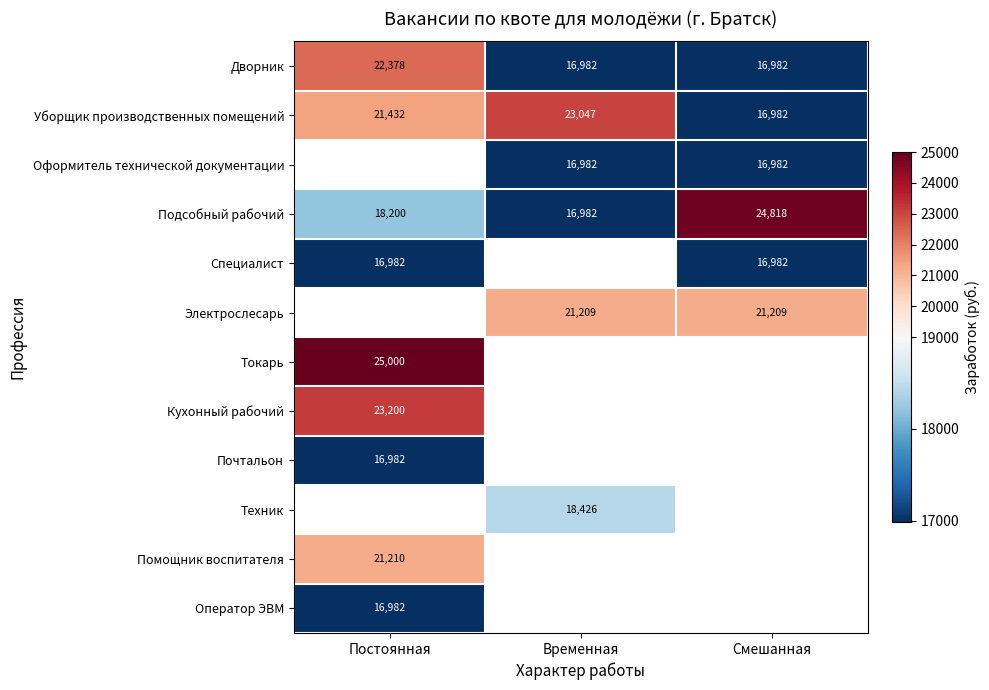

True or false: Почтальон has a value of 16982 at Постоянная.

True